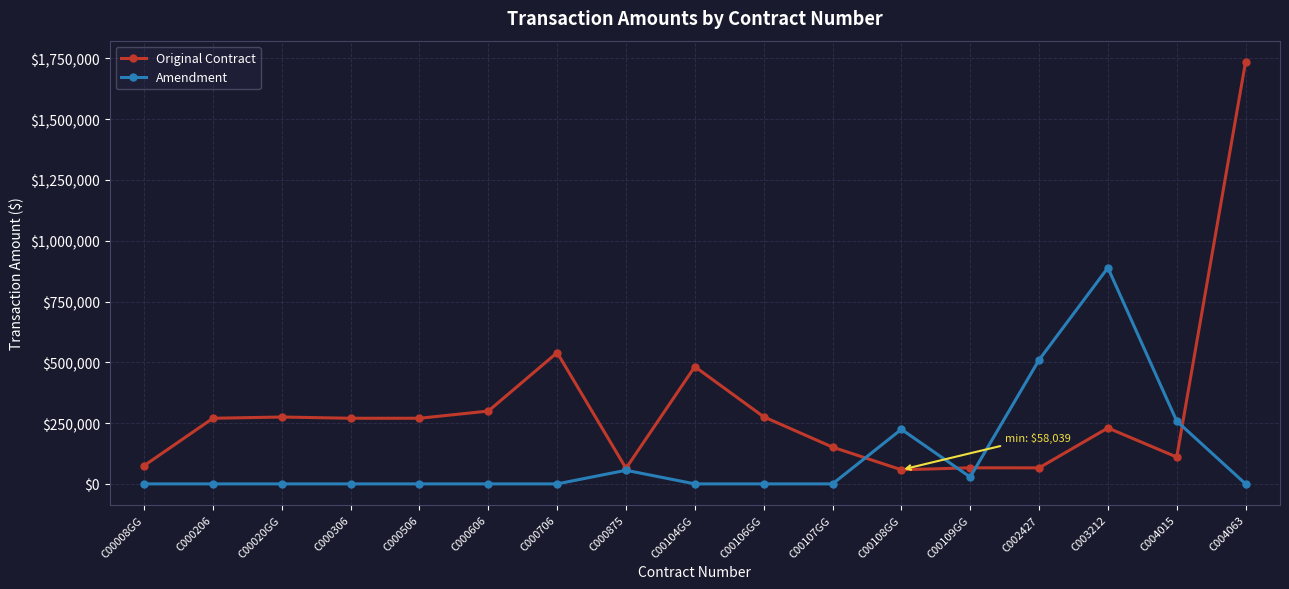

Between C002427 and C004063, which series saw the biggest shift?

Original Contract